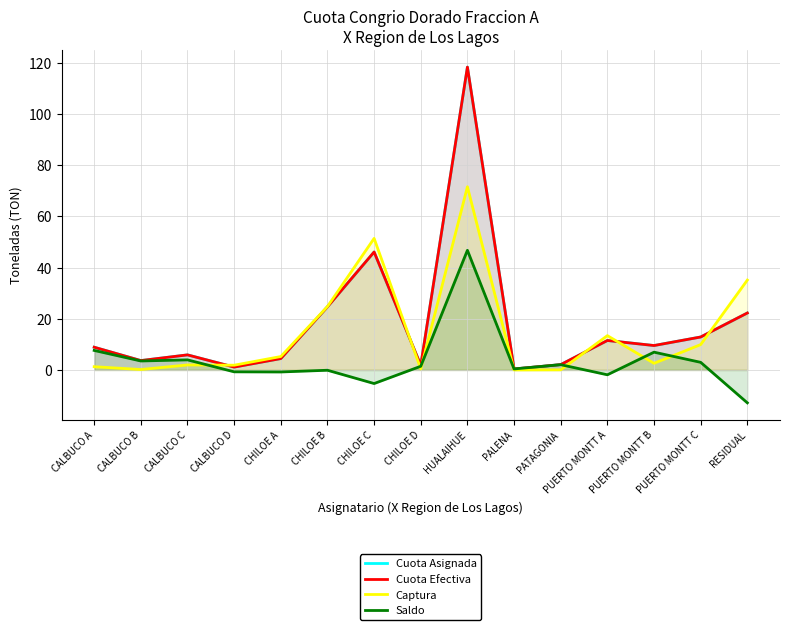

Between CALBUCO A and PATAGONIA, which series saw the biggest shift?

Cuota Asignada